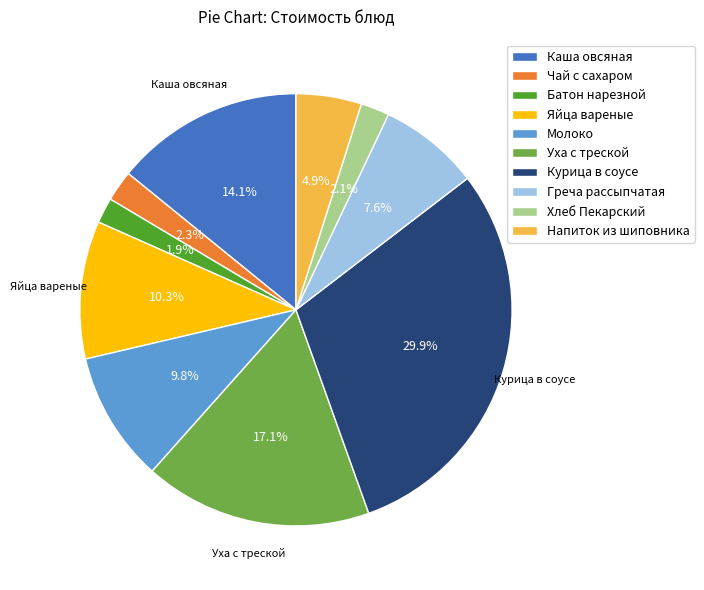

Count the number of slices in the pie.

10